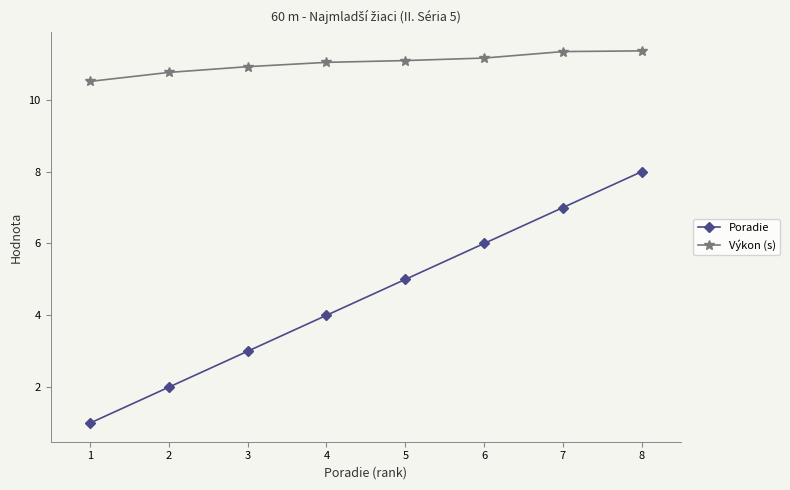

True or false: Poradie has more than 1 points higher than both neighbors.

False